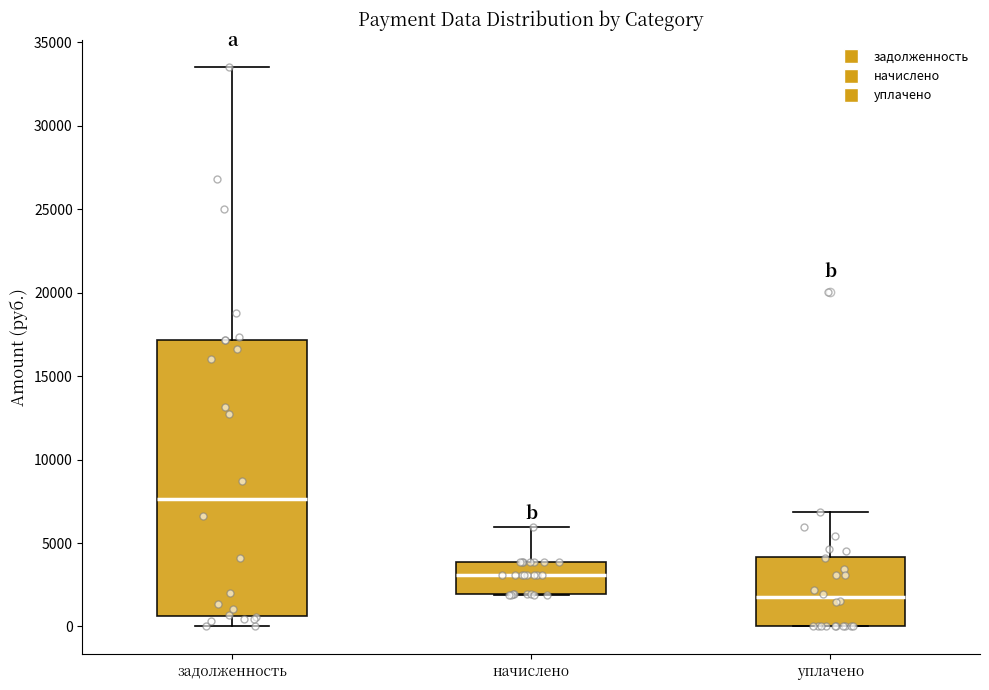

Which box's median line is the lowest?

уплачено